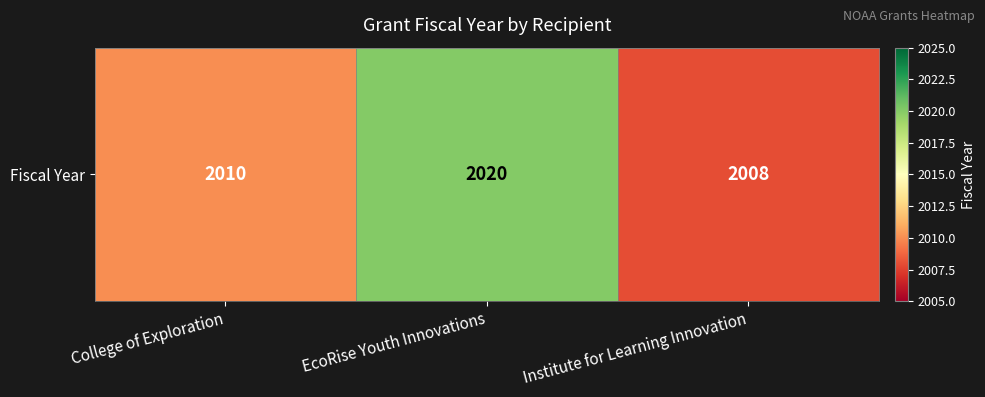

True or false: the data shows 2010 at College of Exploration.

True